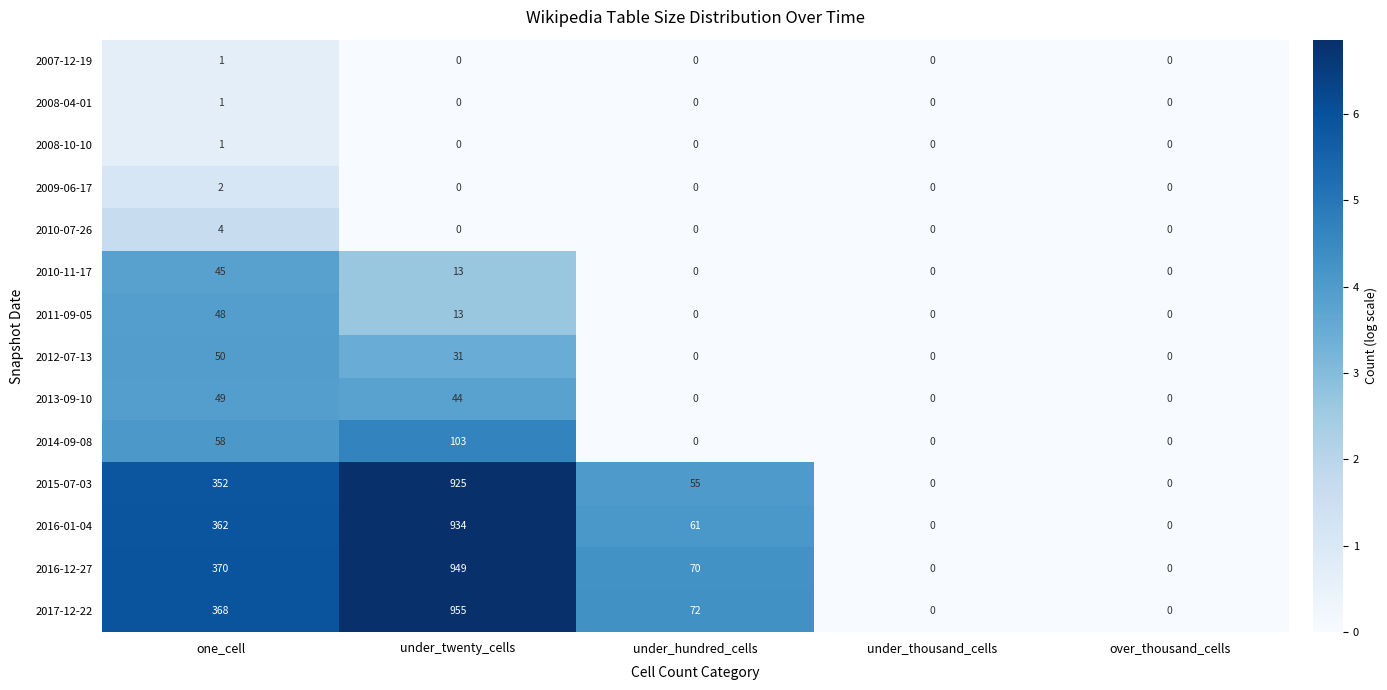

Count the 2013-09-10 values in the range 0 to 44.

4